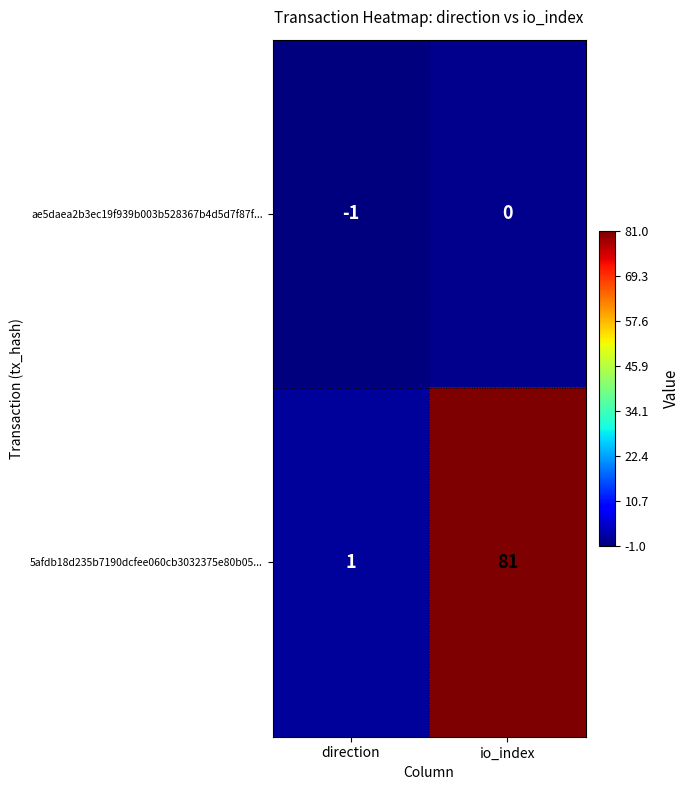

Between direction and io_index, which series saw the biggest shift?

5afdb18d235b7190dcfee060cb3032375e80b05...